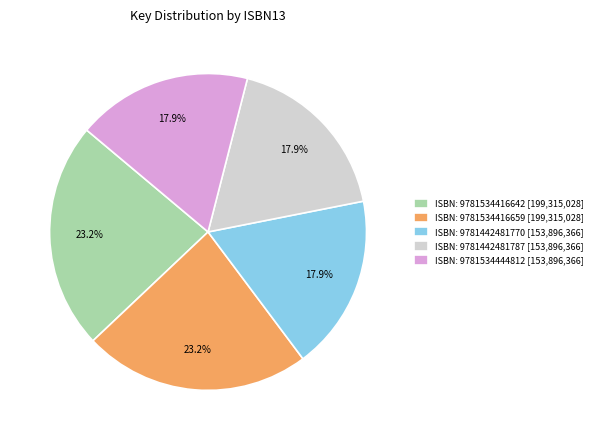

What is the ratio of the value at ISBN: 9781534416642 [199,315,028] to the value at ISBN: 9781442481770 [153,896,366]?

1.3